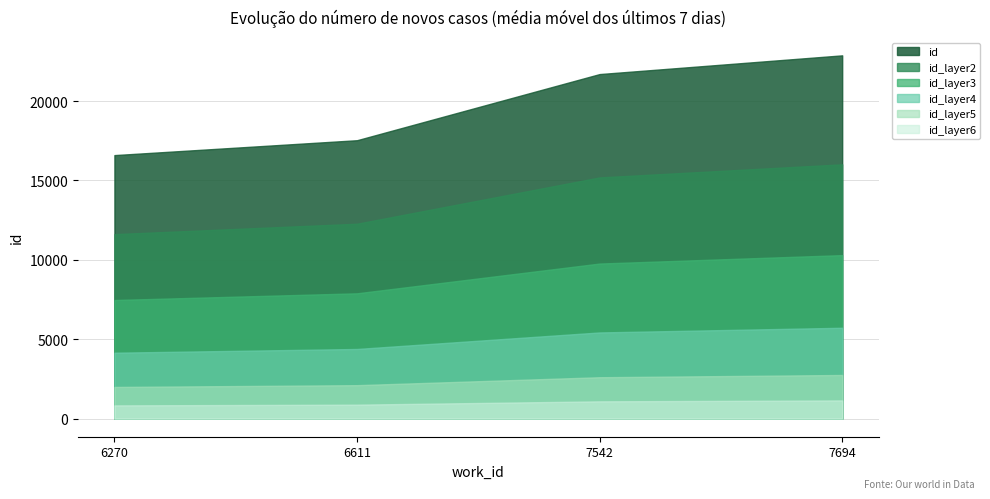

What is the minimum value shown in the chart?

829.9